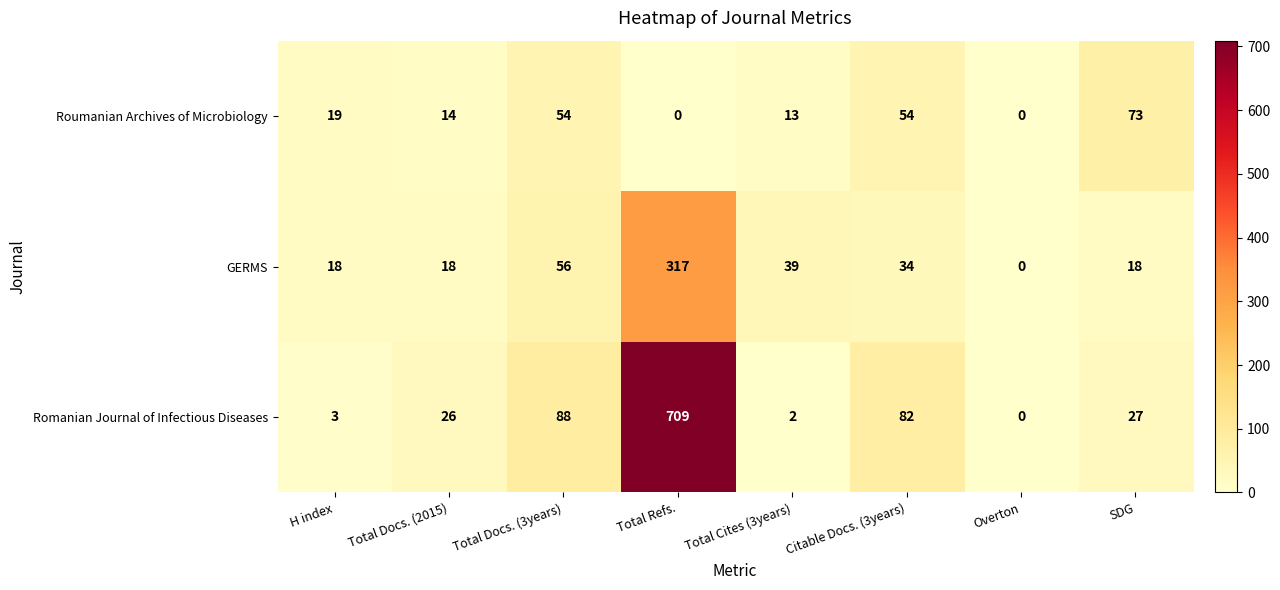

Where is Romanian Journal of Infectious Diseases nearest to the value 354?

Total Docs. (3years)